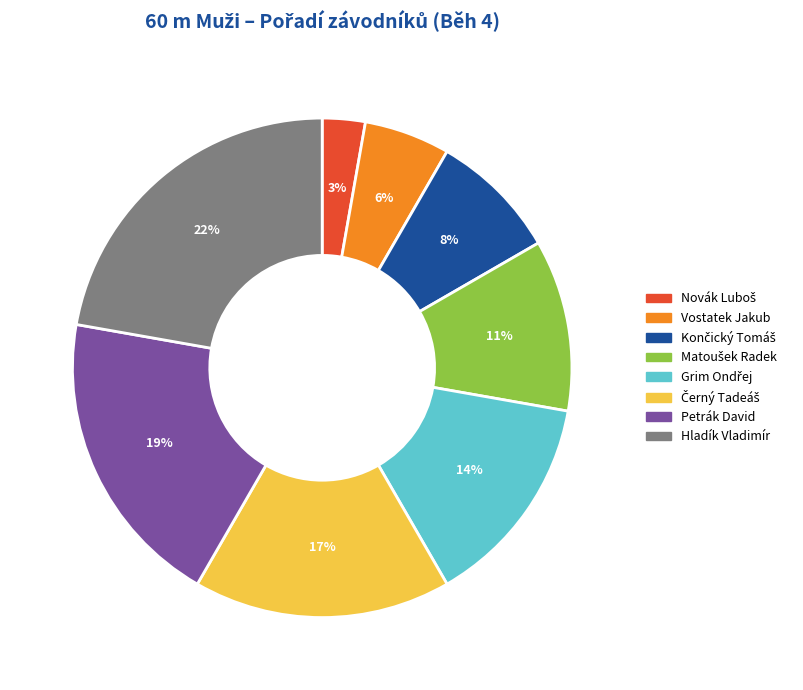

What percentage is the Petrák David slice, to the nearest percent?

19%